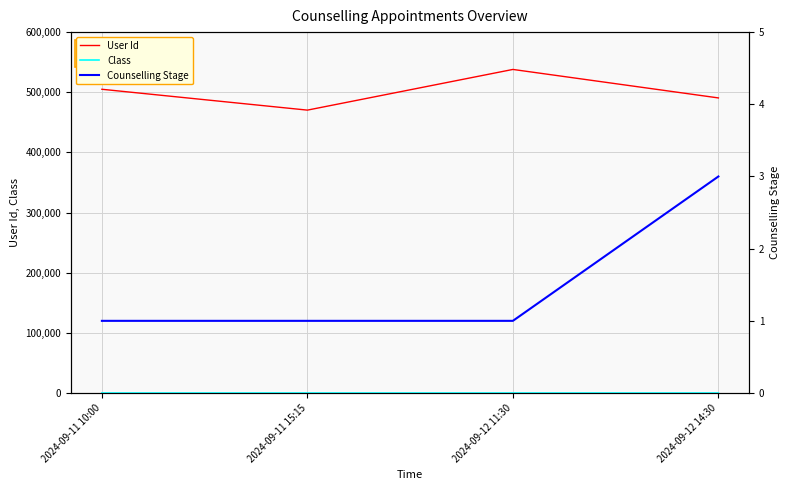

Does the chart have visible grid lines?

Yes